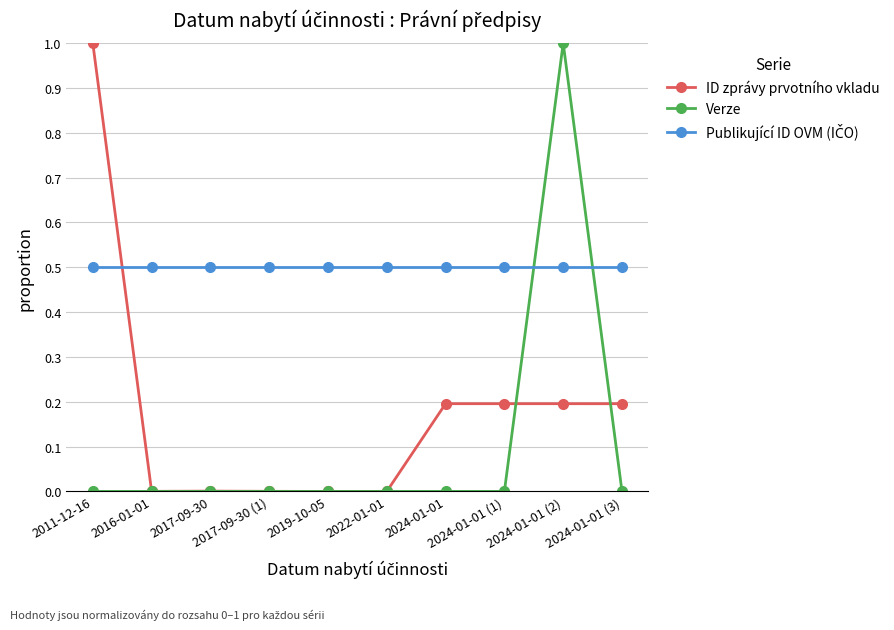

Which category has the lowest value in the Publikující ID OVM (IČO) series?

2011-12-16